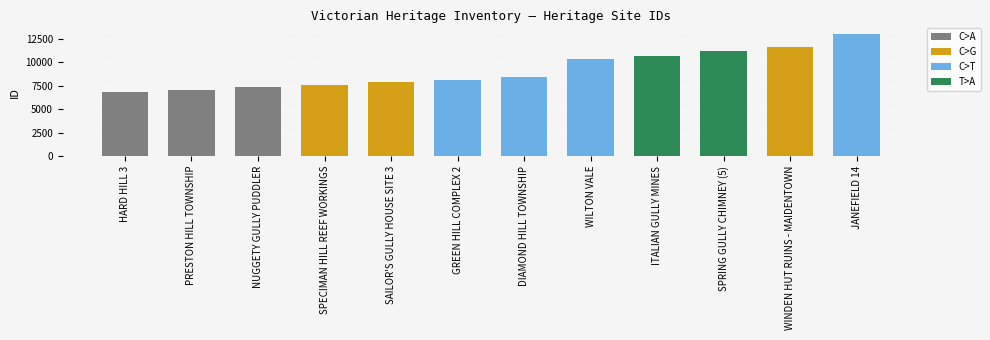

How many data points are less than 8462?

6